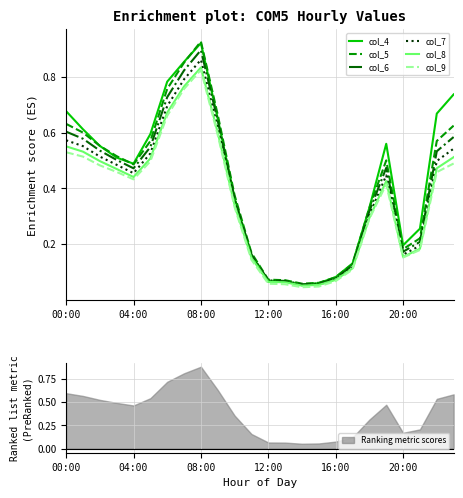

At which label does col_5 reach its peak?

08:00